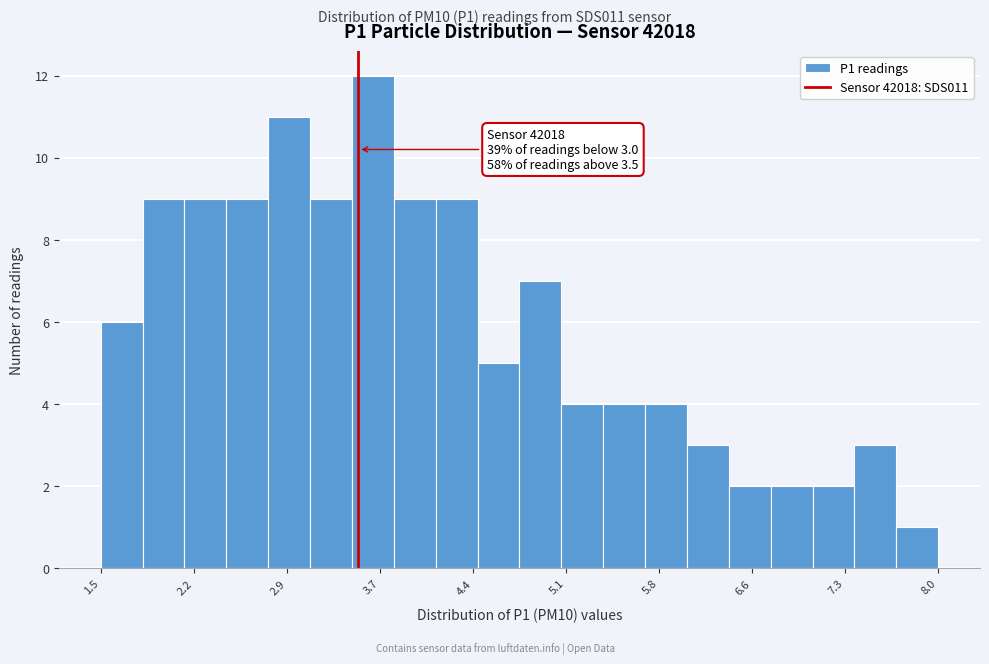

Around what value on the x-axis is the tallest bar? Give the approximate position of its centre, as read against the axis.

3.6